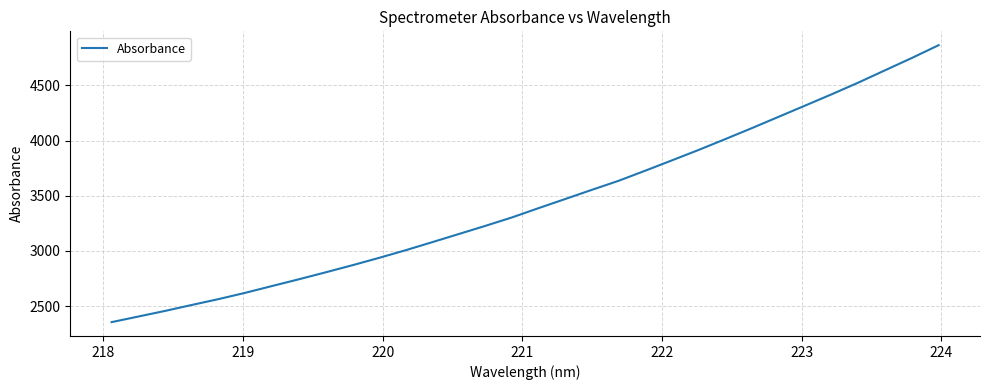

What is the smallest value displayed?

2354.5